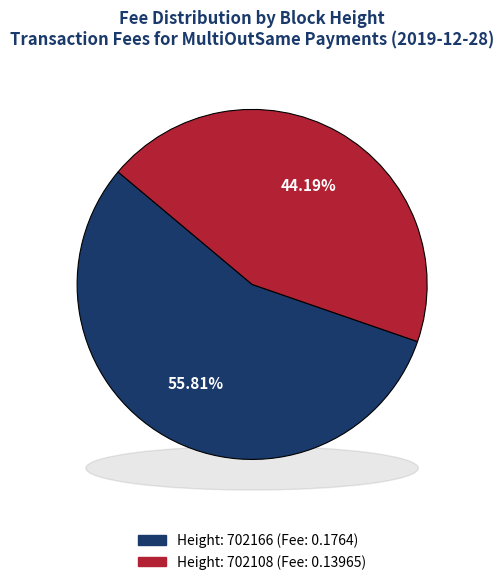

How many segments does this pie chart have?

2